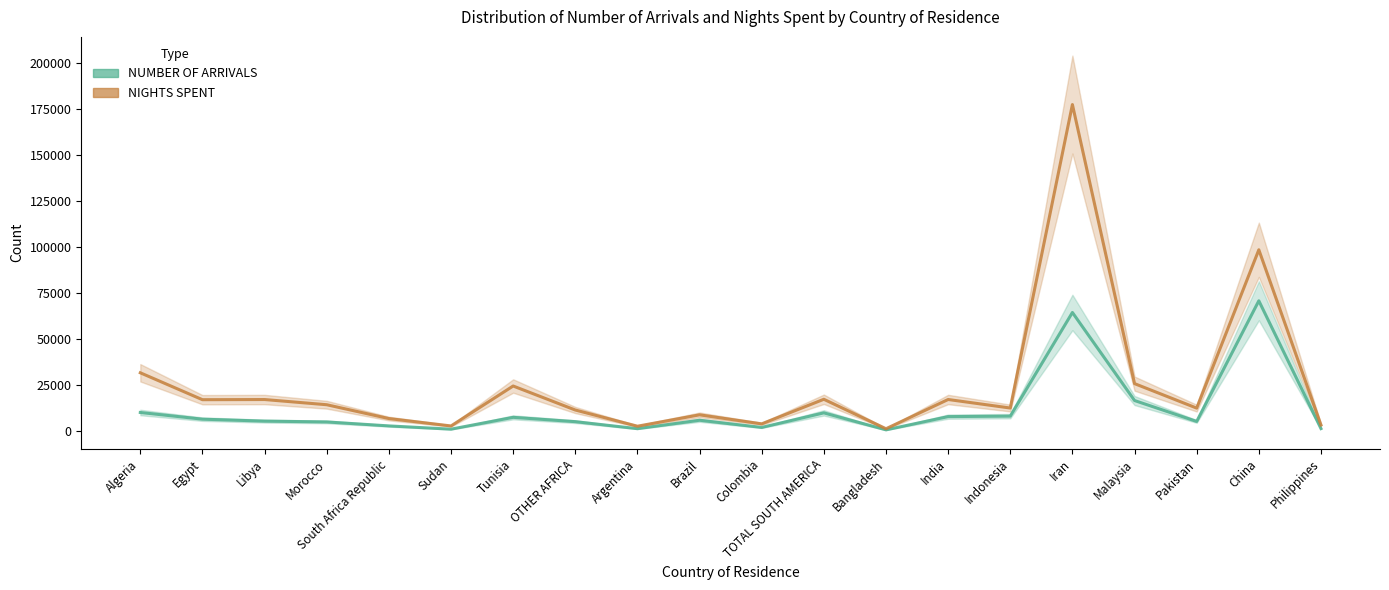

Which series has the largest total across all categories?

NIGHTS SPENT